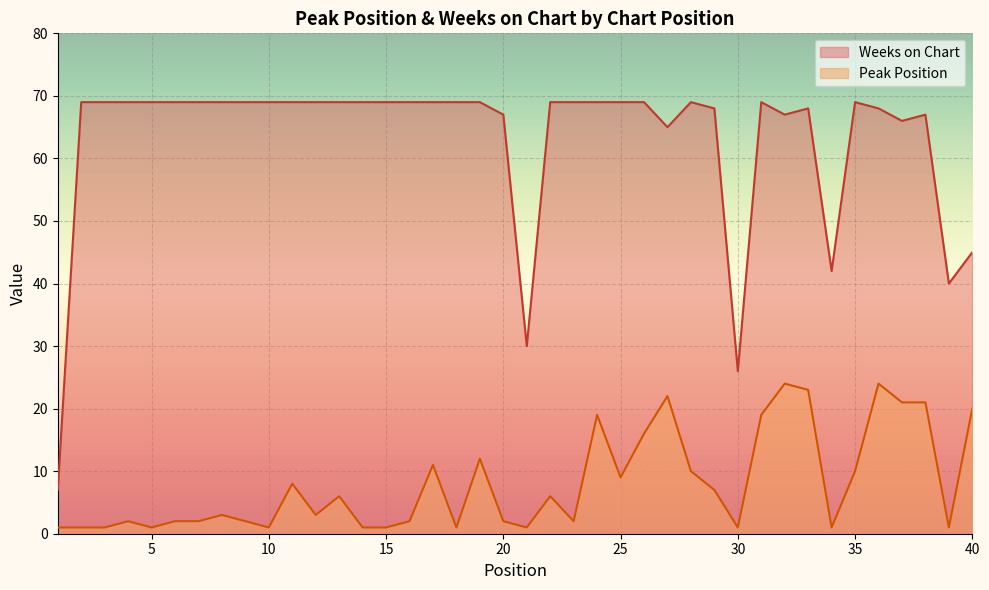

True or false: Peak Position and Weeks on Chart intersect in this chart.

False